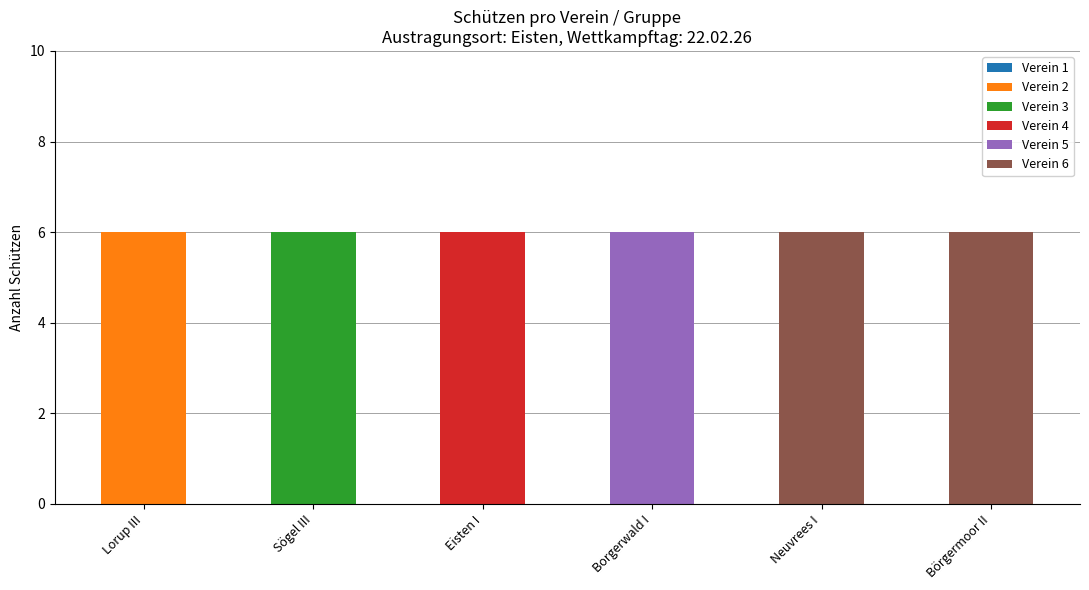

What is the maximum value for Verein 2?

6